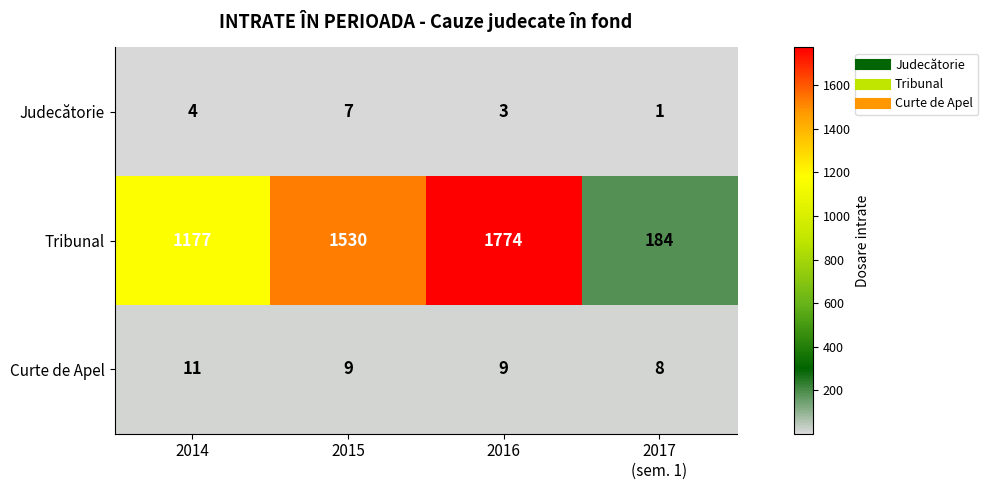

List the series in order of their peak value, highest first.

Tribunal, Curte de Apel, Judecătorie